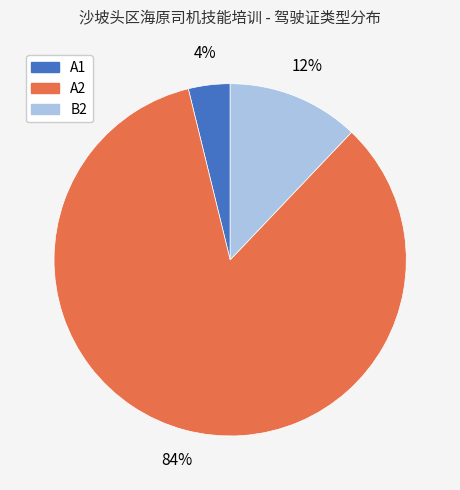

To the nearest percent, what portion does A2 represent?

84%